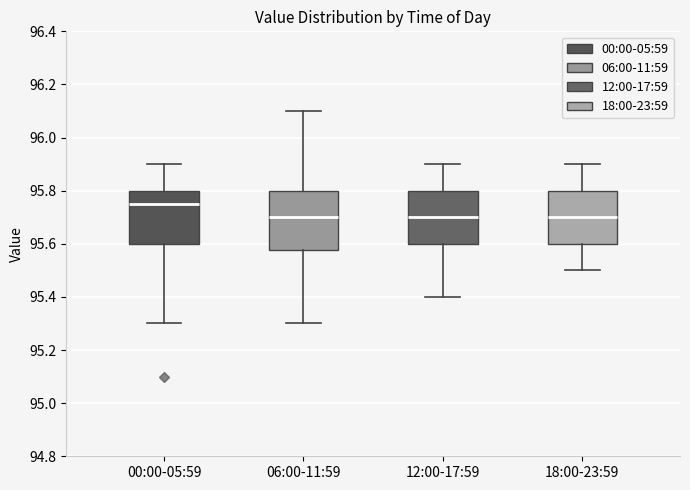

Reading left to right, read every box against the y-axis: the position of its median line, the range the box covers, and the ends of its whiskers. The values are not printed on the chart, so give them approximately, as read against the axis.

00:00-05:59: median 95.76, box 95.60 to 95.80, whiskers 95.30 to 95.90
06:00-11:59: median 95.70, box 95.58 to 95.80, whiskers 95.30 to 96.10
12:00-17:59: median 95.70, box 95.60 to 95.80, whiskers 95.40 to 95.90
18:00-23:59: median 95.70, box 95.60 to 95.80, whiskers 95.50 to 95.90